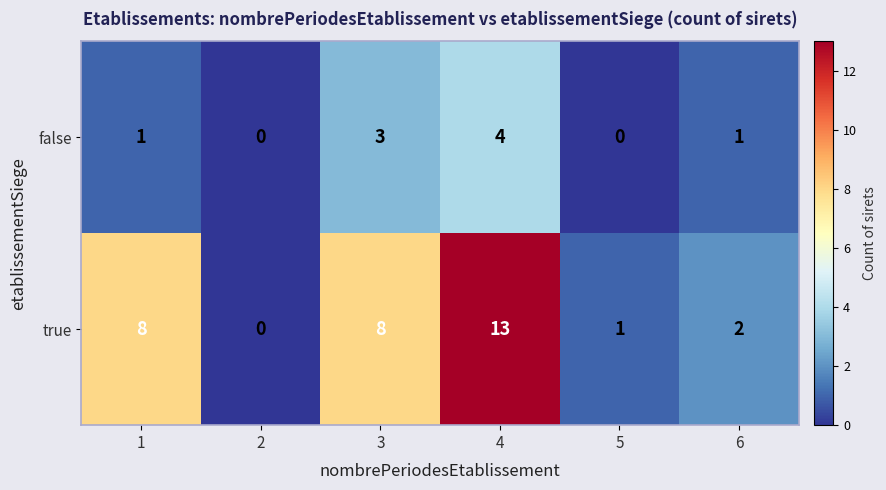

Between 1 and 6, which series saw the biggest shift?

true